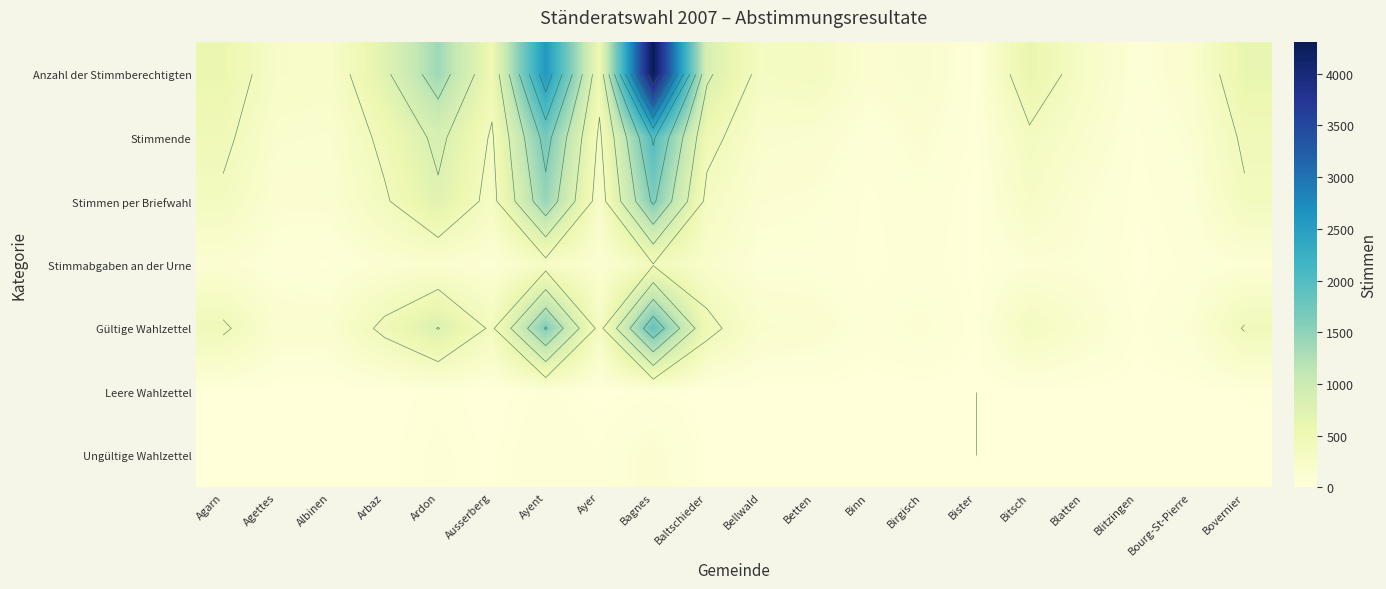

Between Binn and Blitzingen, which is larger?

Binn